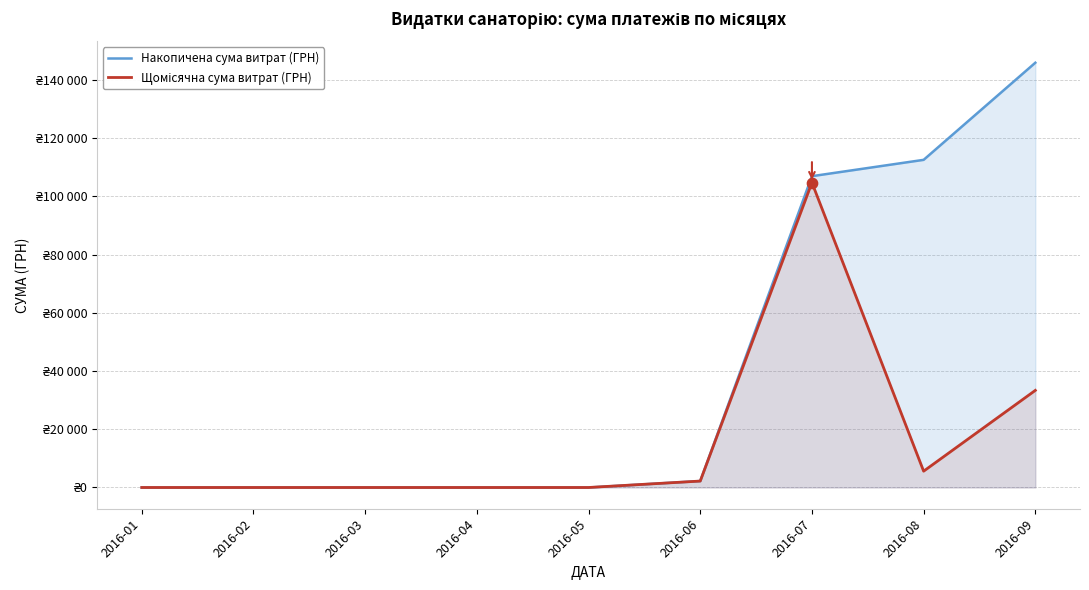

Is the value of Щомісячна сума витрат (ГРН) at 2016-01 greater than the value of Накопичена сума витрат (ГРН) at 2016-01?

No